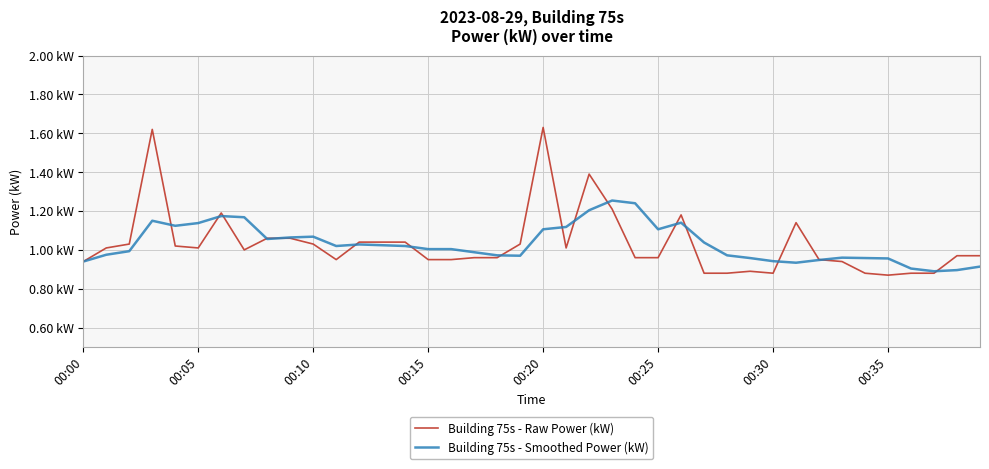

Which category has the highest value in the Building 75s - Raw Power (kW) series?

00:20